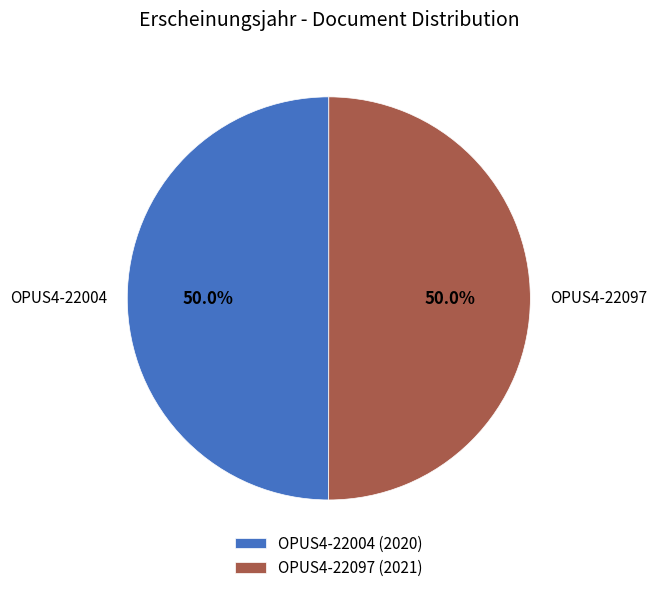

How much of the chart is everything except OPUS4-22097?

50.0%